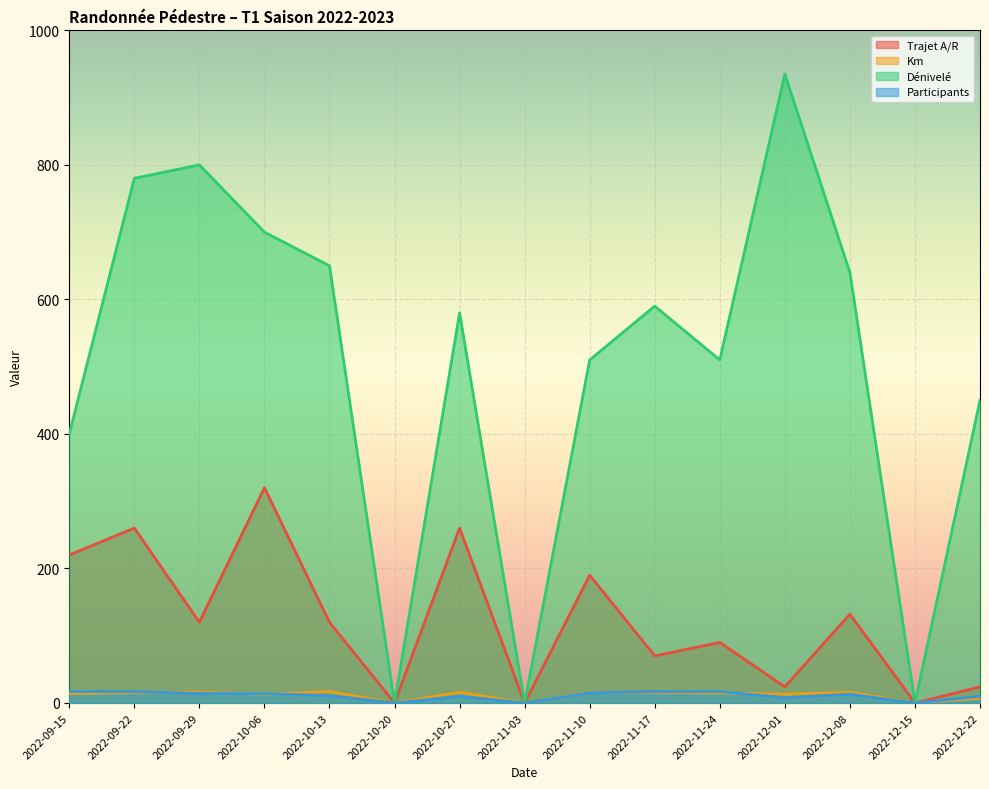

What is the greatest value displayed?

935.0